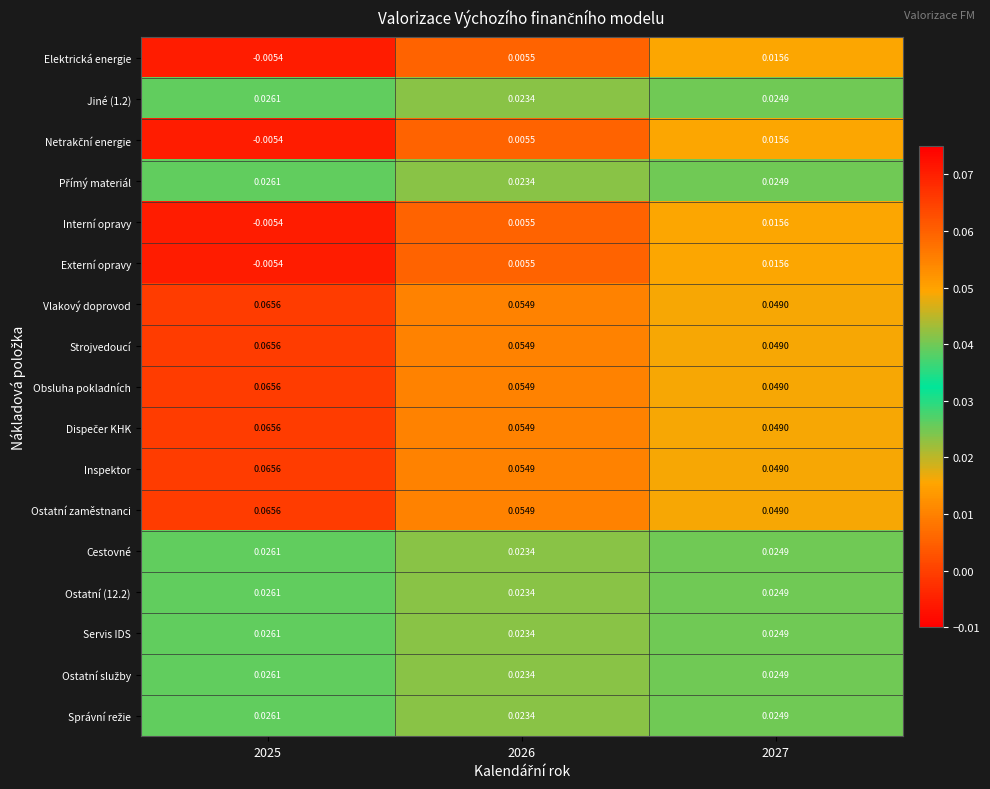

Is the value of Ostatní (12.2) at 2025 greater than the value of Externí opravy at 2025?

Yes